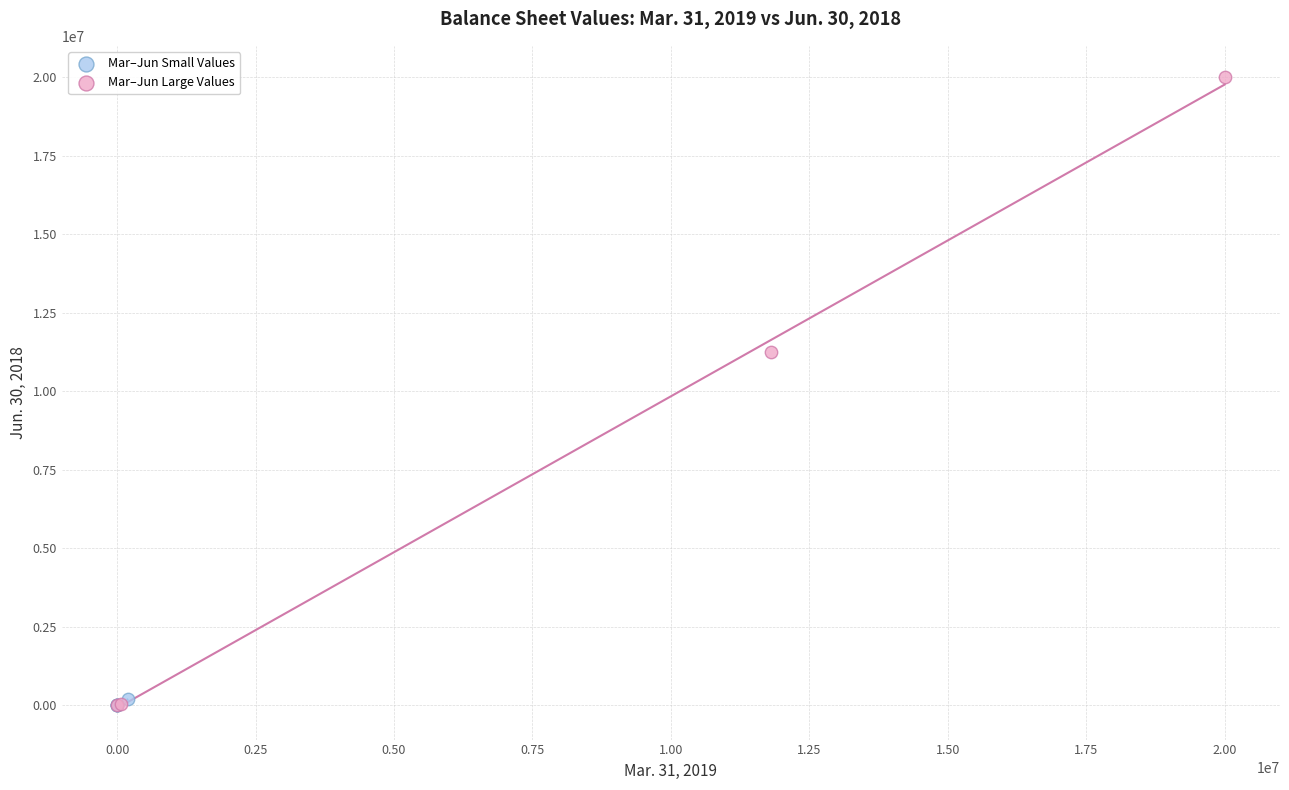

Which series has the largest Y range (max minus min)?

Mar–Jun Large Values